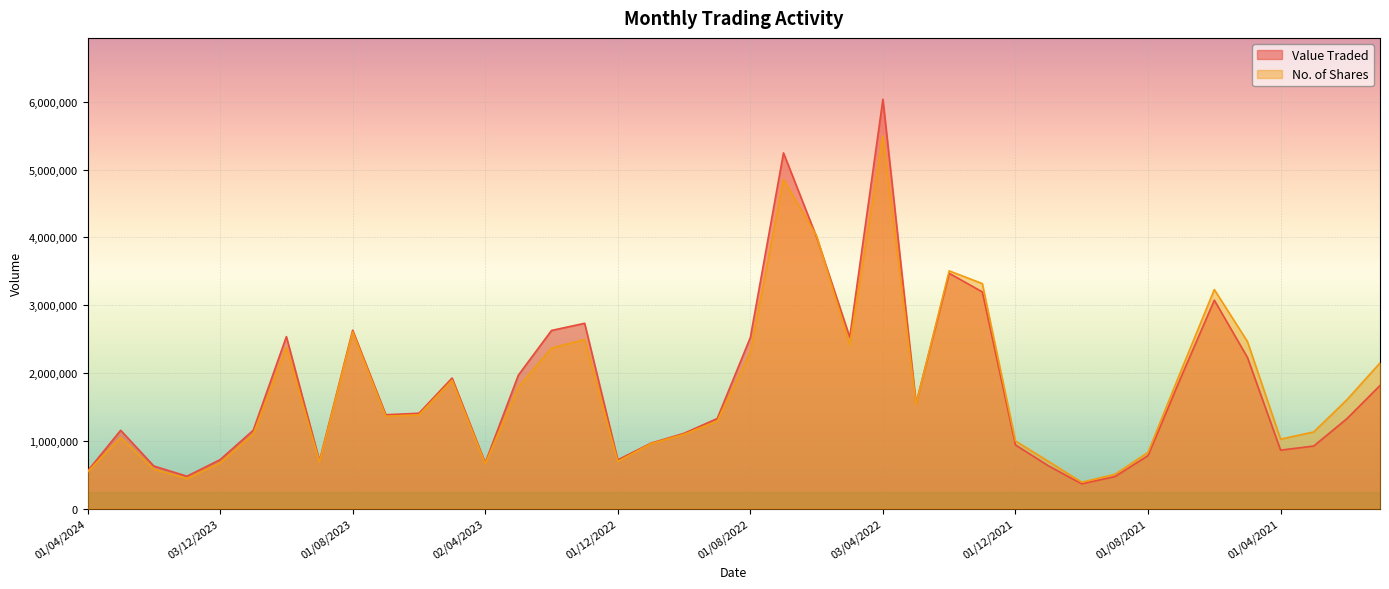

Is the value of No. of Shares at 01/09/2021 greater than the value of Value Traded at 01/10/2023?

No